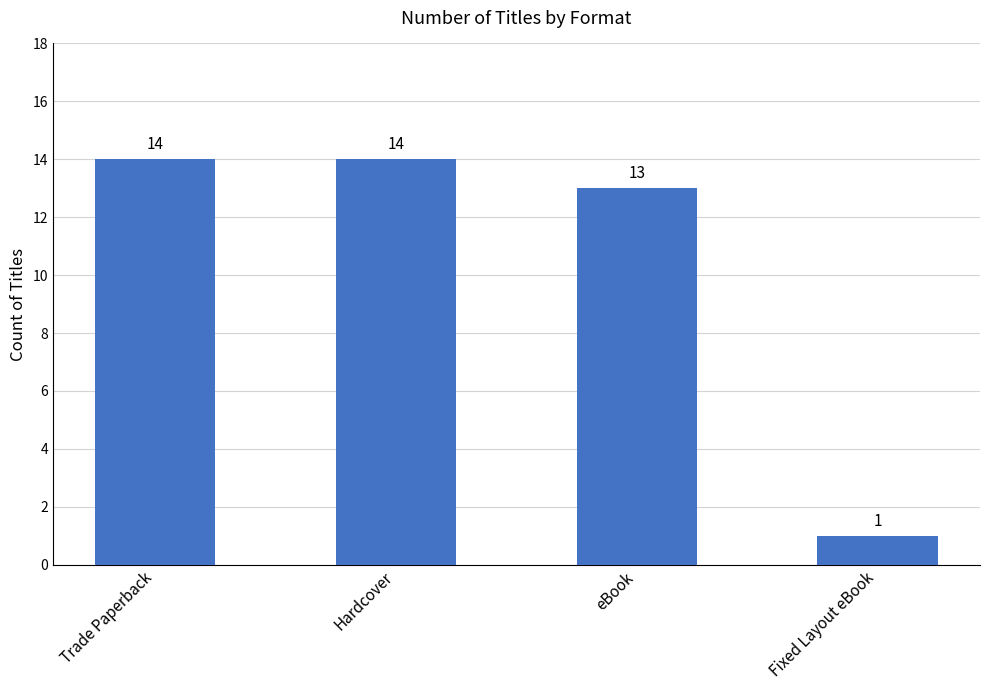

What is the greatest value displayed?

14